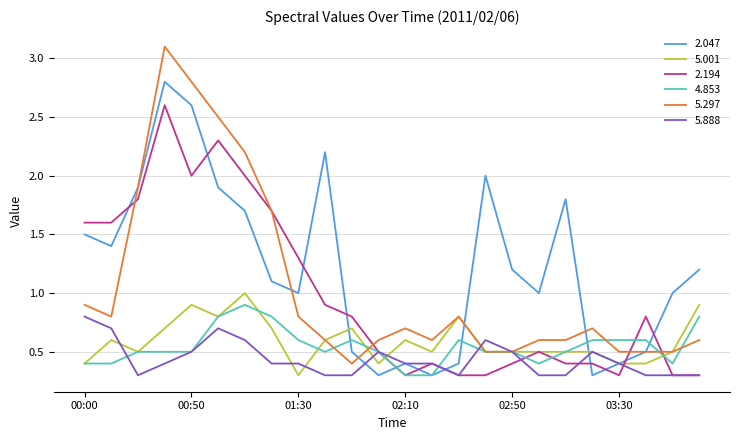

After their last crossing, which series has the higher values: 2.194 or 2.047?

2.047